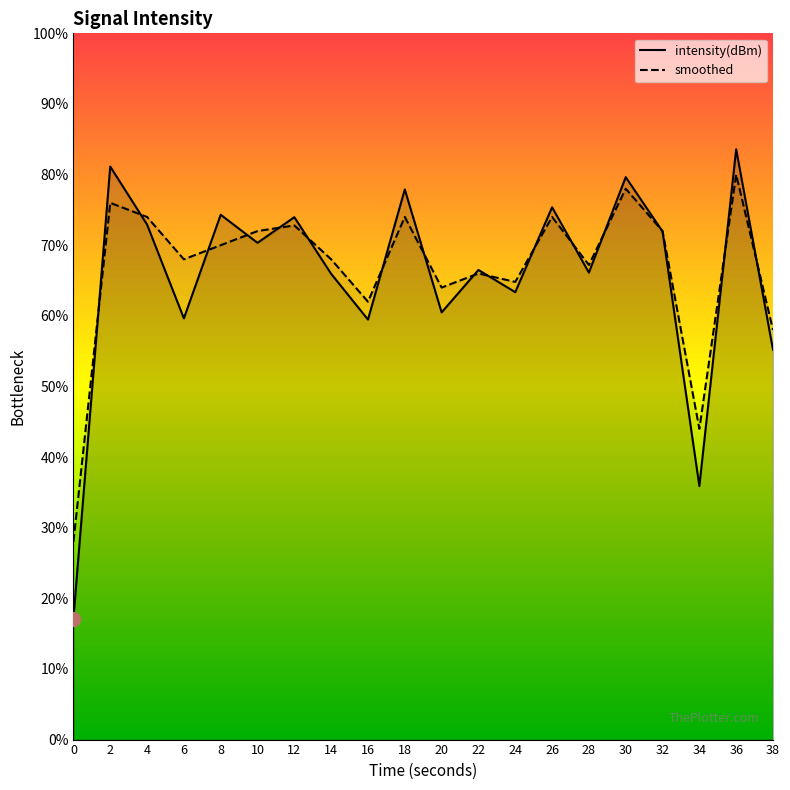

At how many categories does at least one series exceed 35?

19